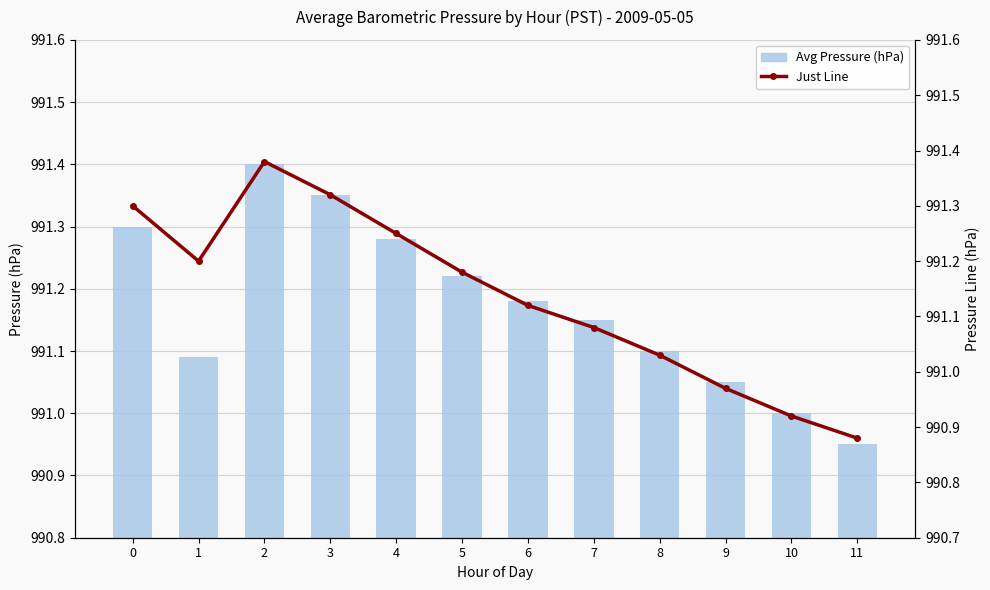

Are the bars horizontal?

No